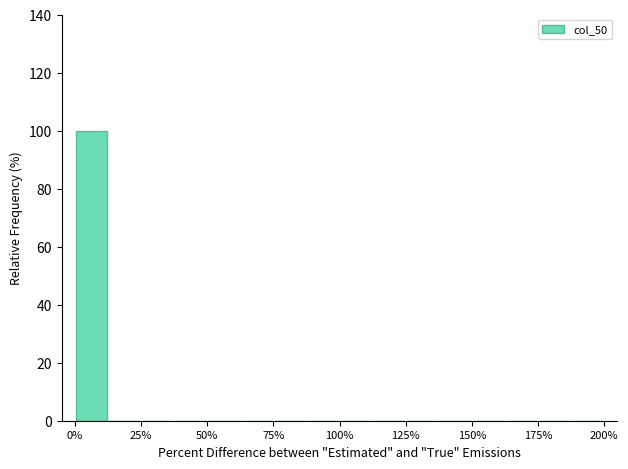

Around what value on the x-axis is the tallest bar? Give the approximate position of its centre, as read against the axis.

5